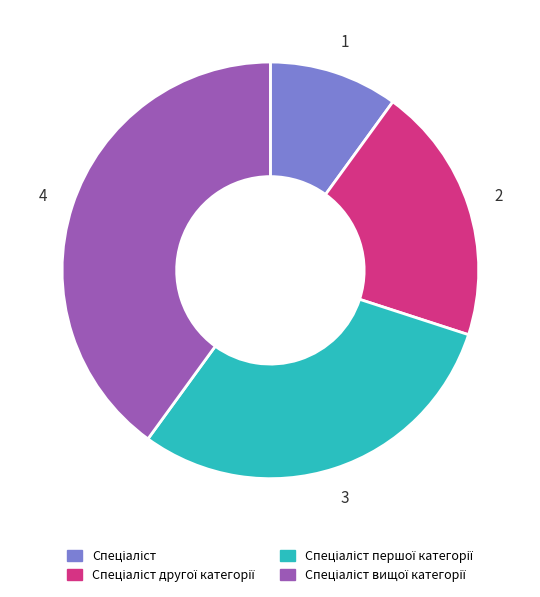

Is there any slice that represents more than half of the pie?

No